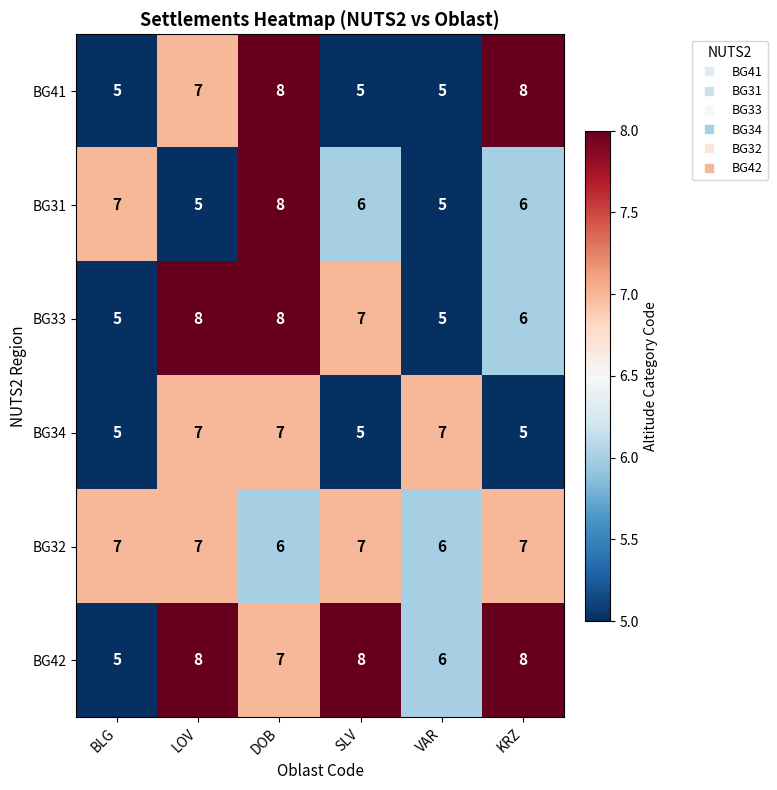

True or false: BG42 has a value of 5 at BLG.

True